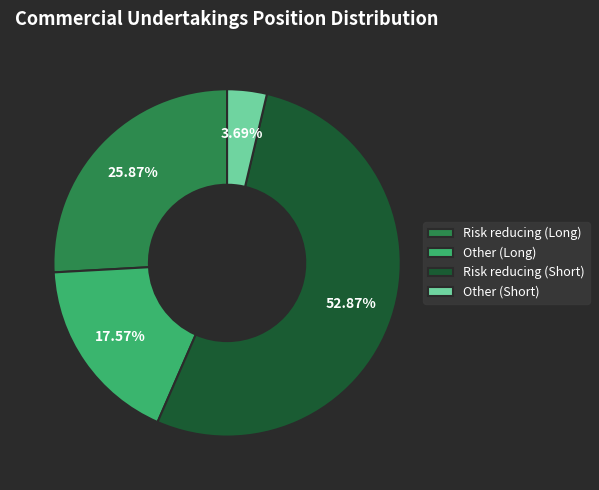

Rank the categories by value from lowest to highest.

Other (Short), Other (Long), Risk reducing (Long), Risk reducing (Short)